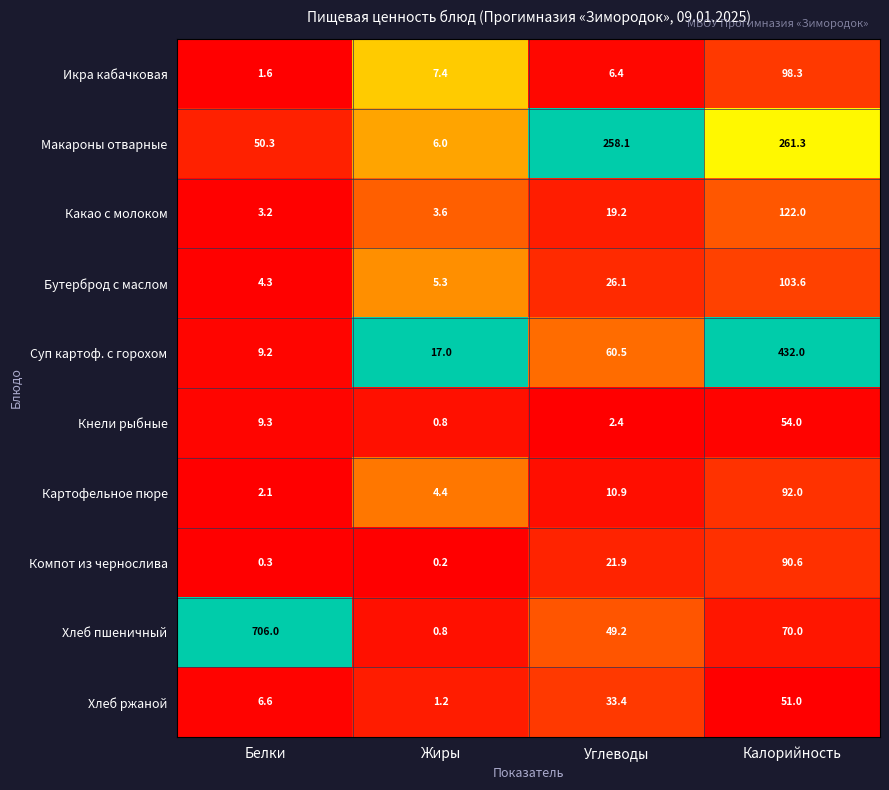

How many distinct data groups are displayed?

10